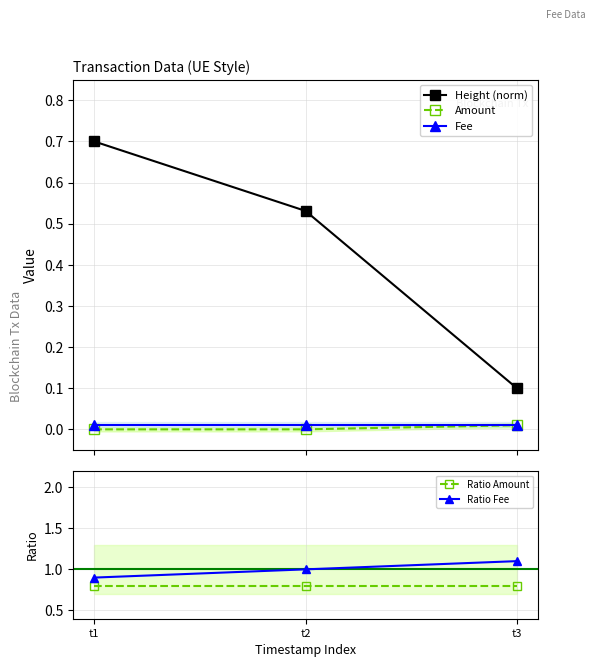

Between t2 and t3, which series saw the biggest shift?

Height (norm)